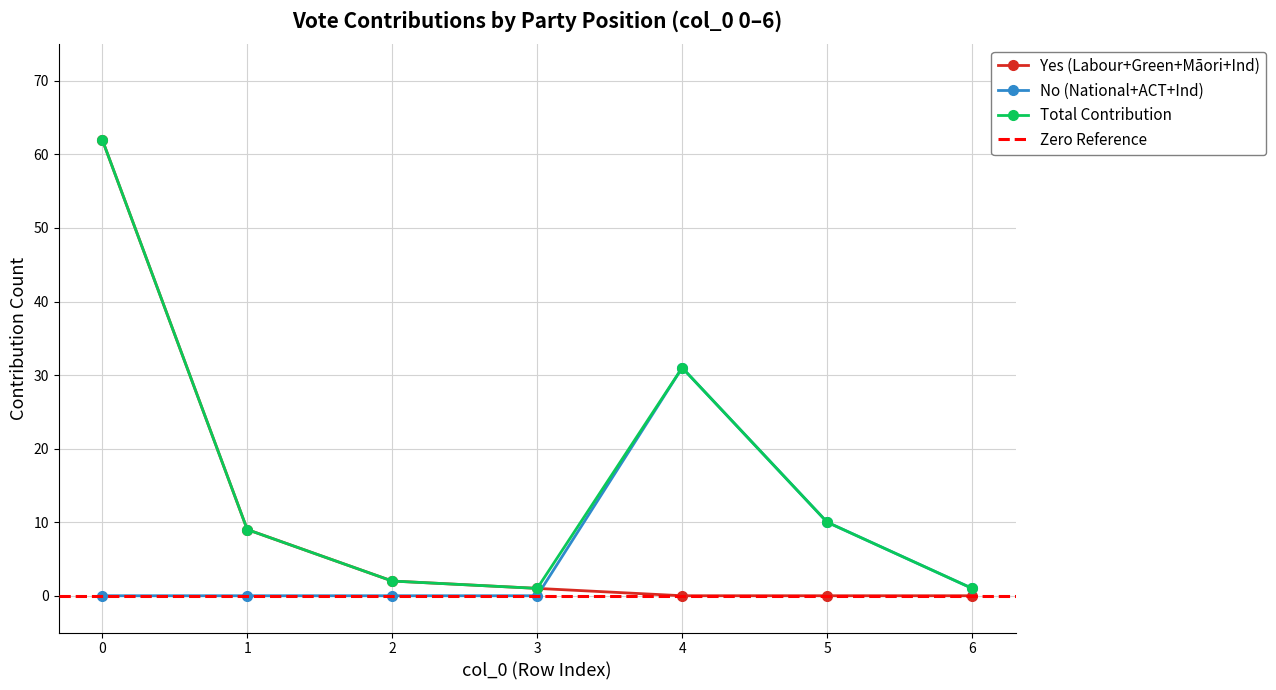

How many values in Independent (contribution) are above zero?

2